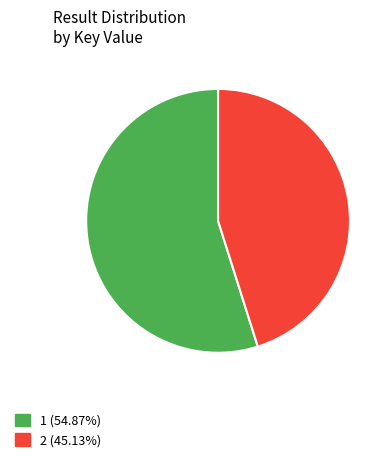

Combined, do 1 and 2 account for over 50%?

Yes